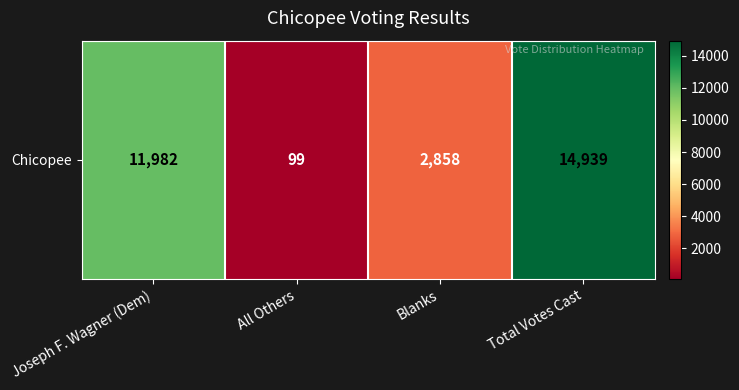

True or false: the data shows 52 at All Others.

False